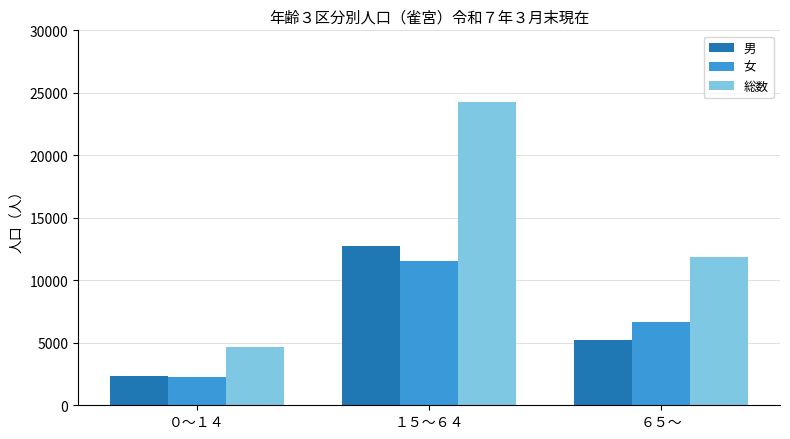

At which category is the sum across all series the highest?

１５～６４